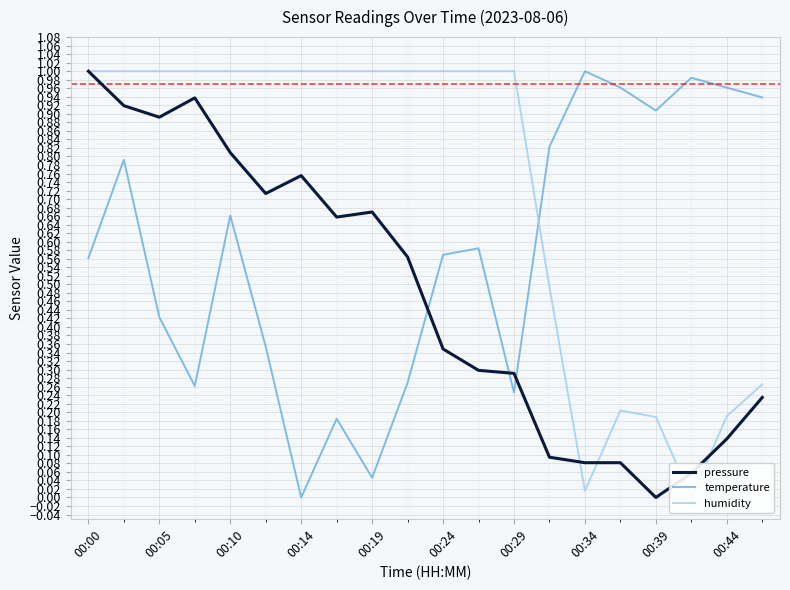

How many lines are shown in the chart?

3